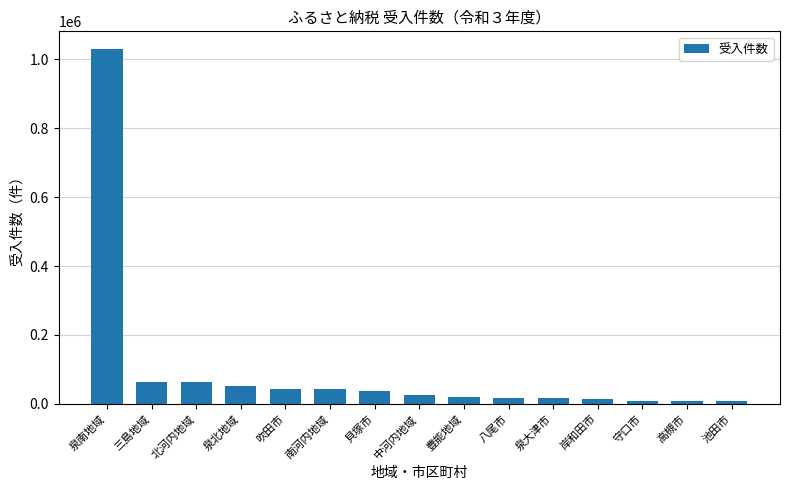

What is the change in value from 中河内地域 to 守口市?

-16980